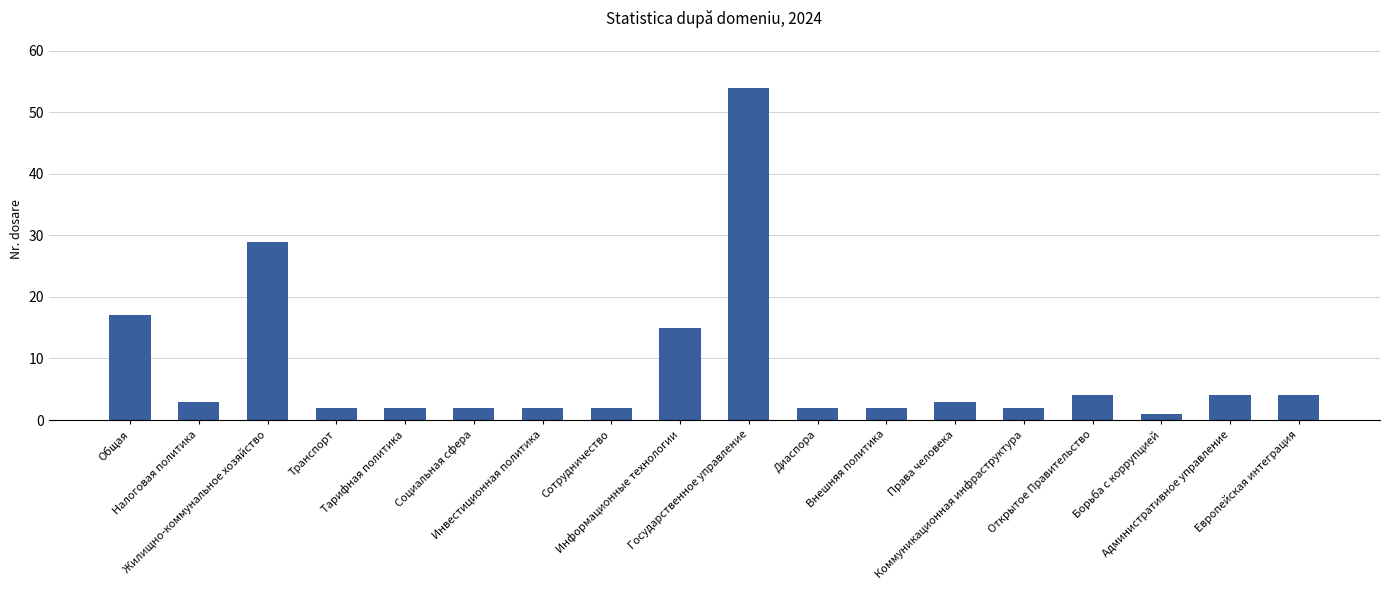

Which has a higher value, Коммуникационная инфраструктура or Европейская интеграция?

Европейская интеграция